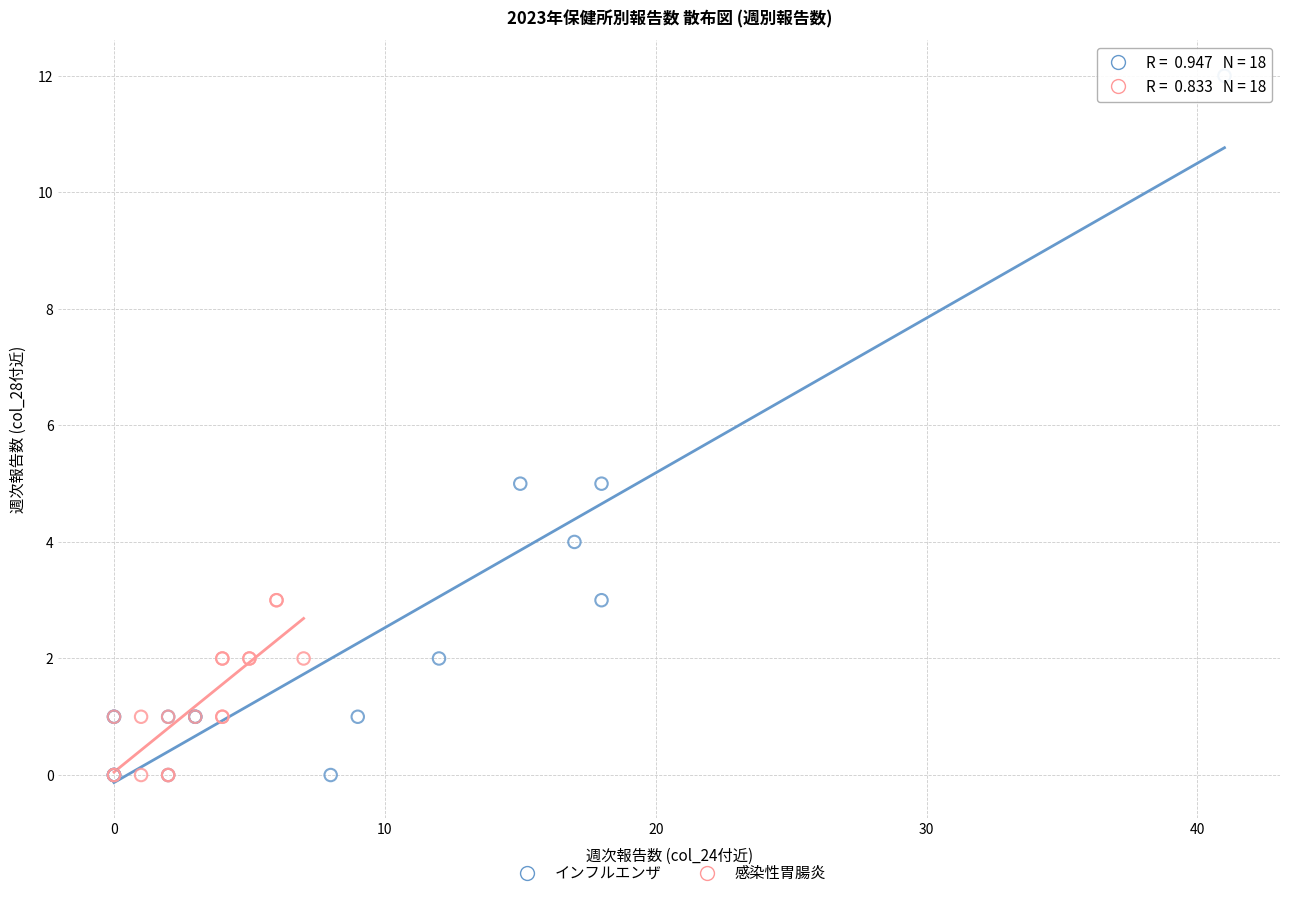

Which series has the widest spread of Y values?

インフルエンザ